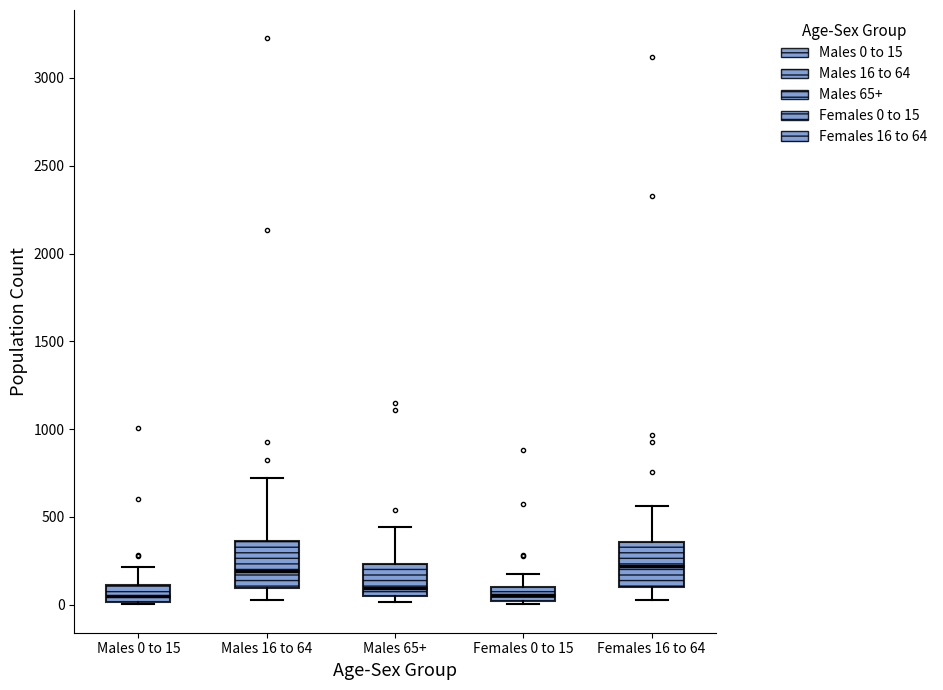

Reading left to right, transcribe this box plot: for each box, give where its median line is, the range the box spans, and where its two whiskers end, as read against the y-axis. The values are not printed on the chart, so give them approximately, as read against the axis.

Males 0 to 15: median 50, box 0 to 100, whiskers 0 to 200
Males 16 to 64: median 200, box 100 to 350, whiskers 50 to 700
Males 65+: median 100, box 50 to 250, whiskers 0 to 450
Females 0 to 15: median 50, box 0 to 100, whiskers 0 (just below the box's lower edge) to 150
Females 16 to 64: median 200, box 100 to 350, whiskers 50 to 550